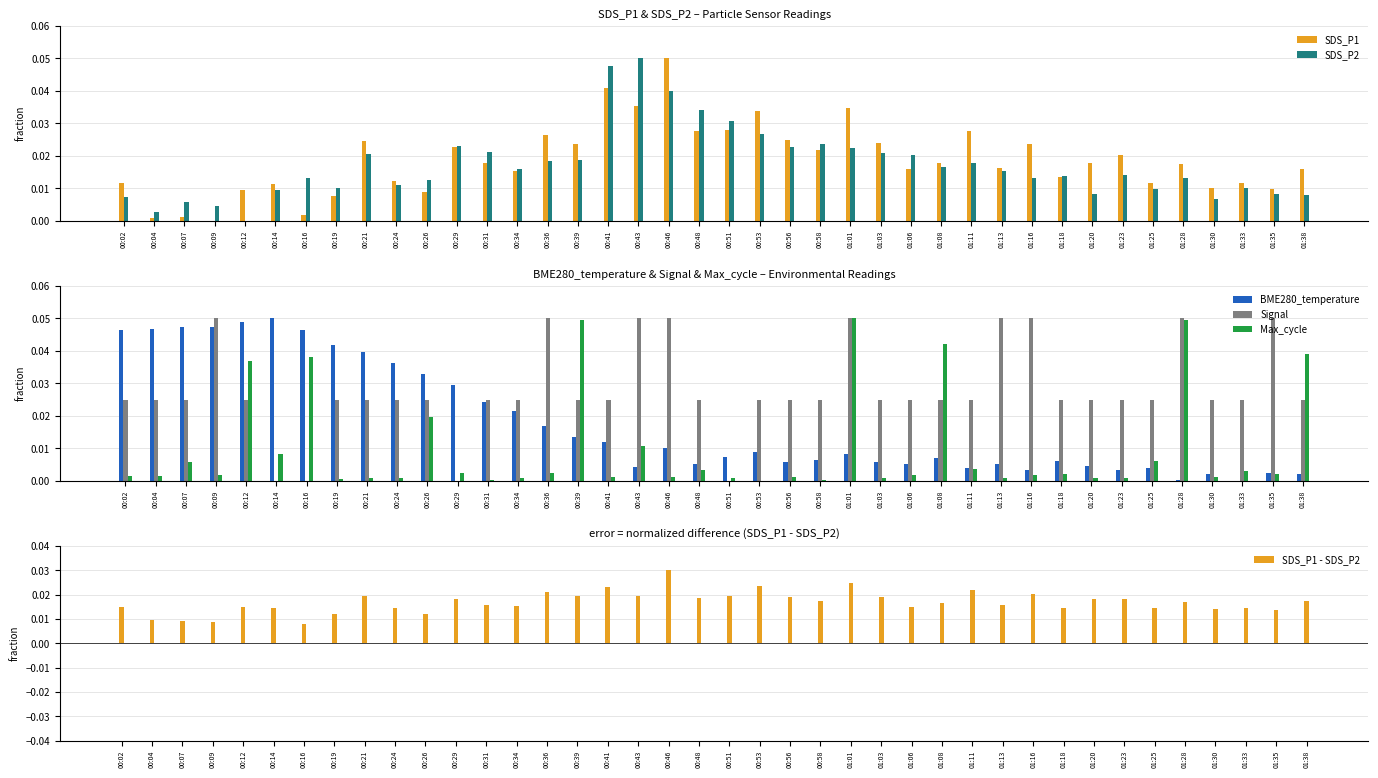

What position from the left is 01:01?

25